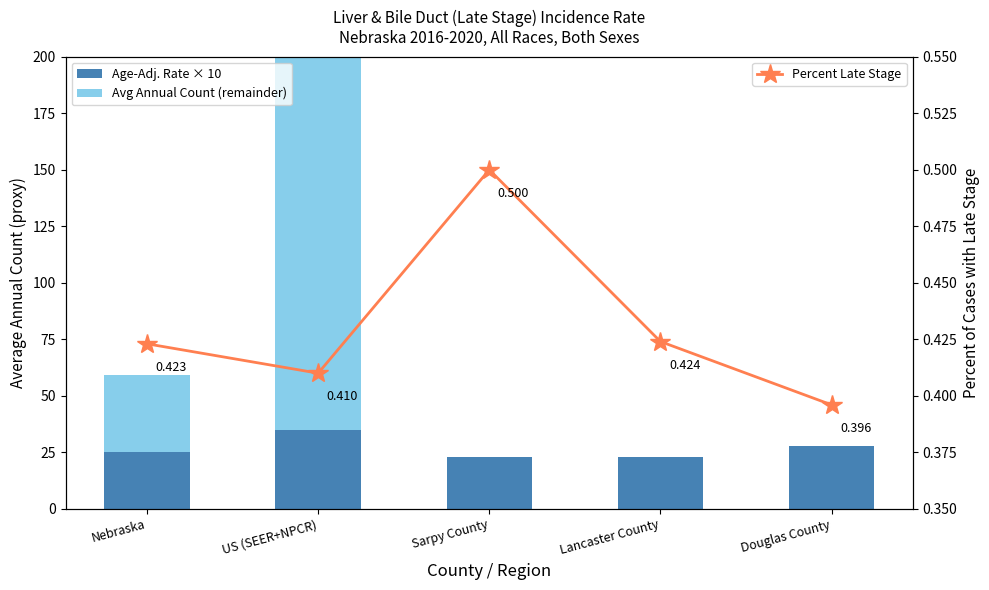

What is the highest value of the Percent Late Stage series?

0.5